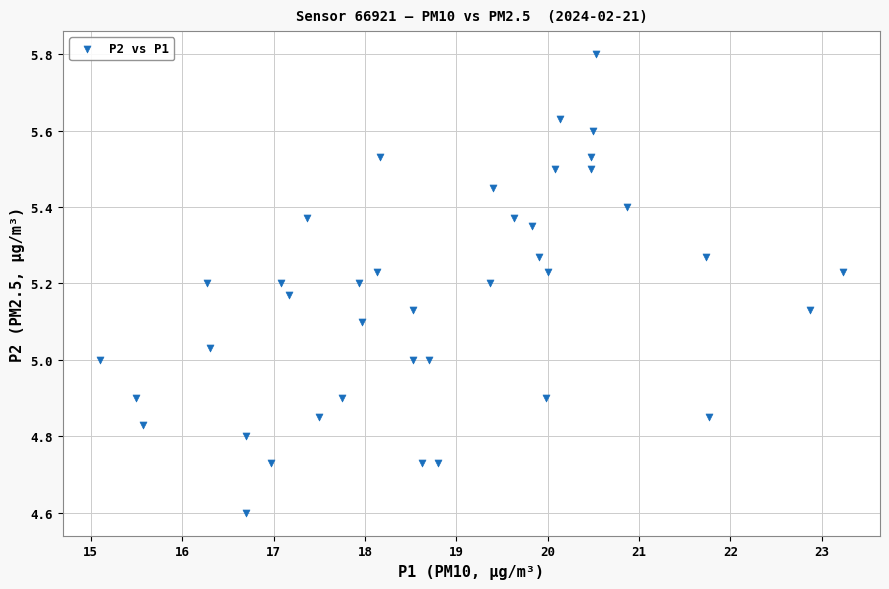

What is the range of X values (max minus min)?

8.1